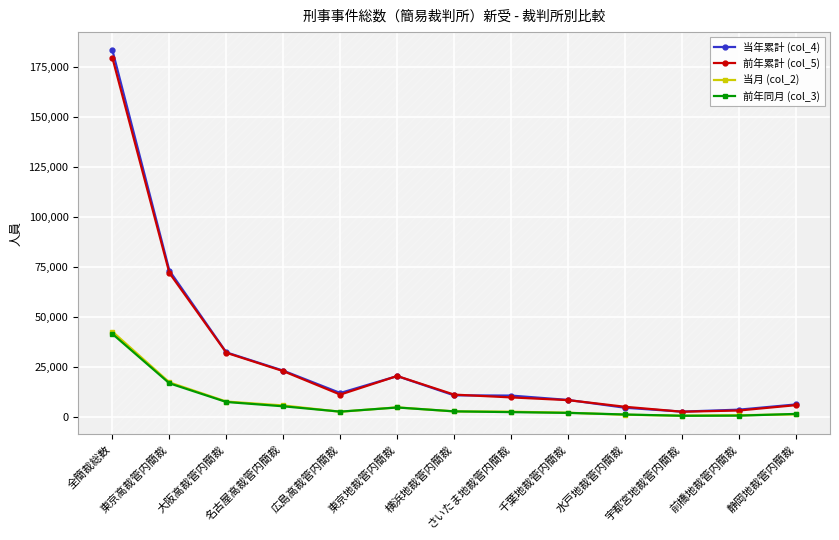

True or false: 前年同月 (col_3) has more than 0 points higher than both neighbors.

True